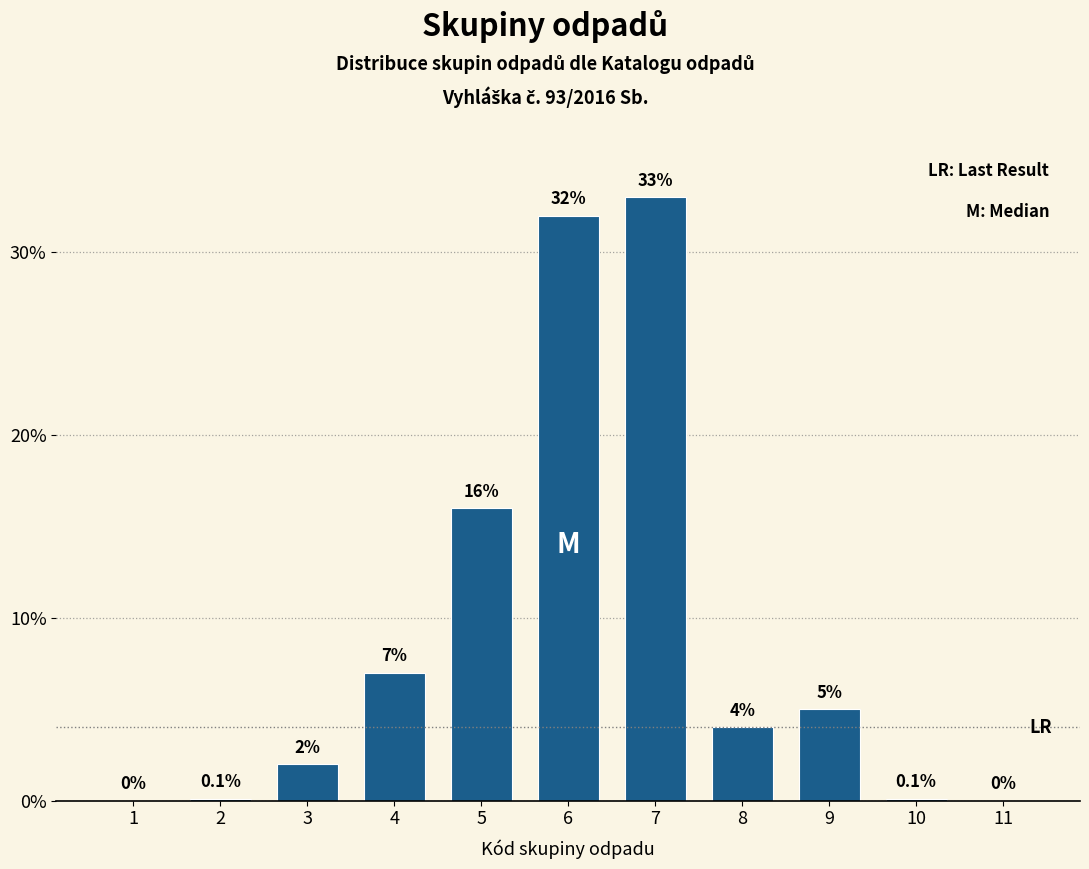

Reading right to left, extract all data points from this chart.

11=0.0	10=0.1	9=5.0	8=4.0	7=33.0	6=32.0	5=16.0	4=7.0	3=2.0	2=0.1	1=0.0